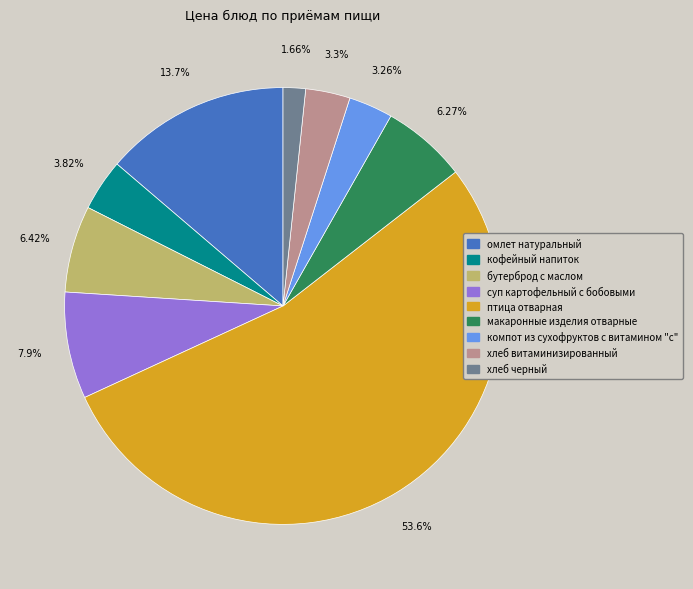

How many slices are in this pie chart?

9